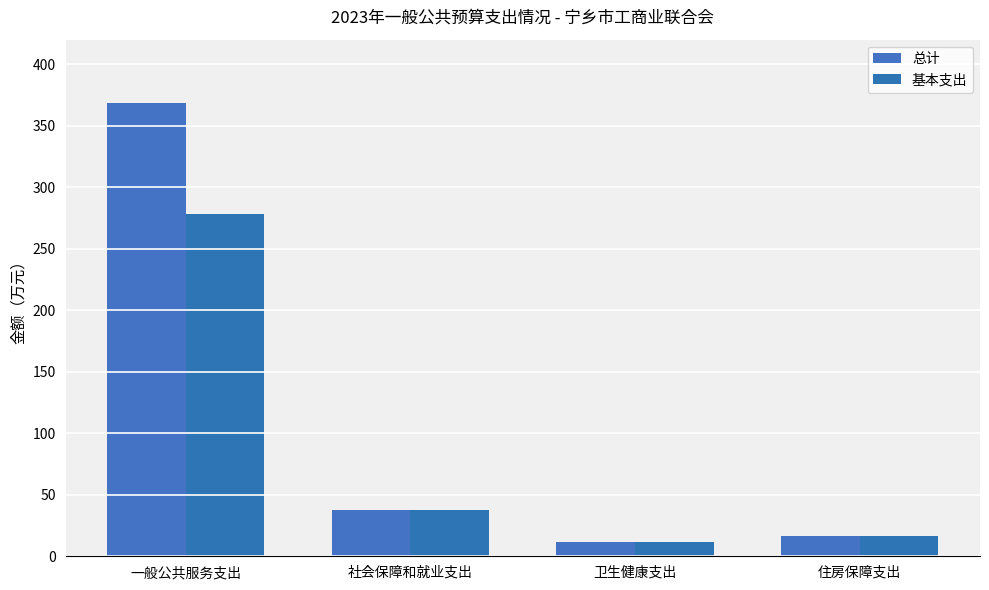

List the series in order of their overall mean, lowest first.

基本支出, 总计